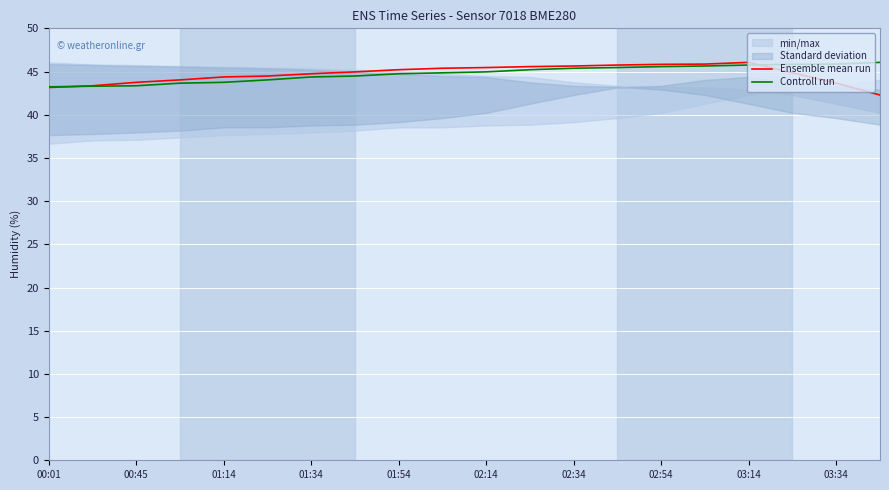

How many values in the Ensemble mean run series exceed 44?

15